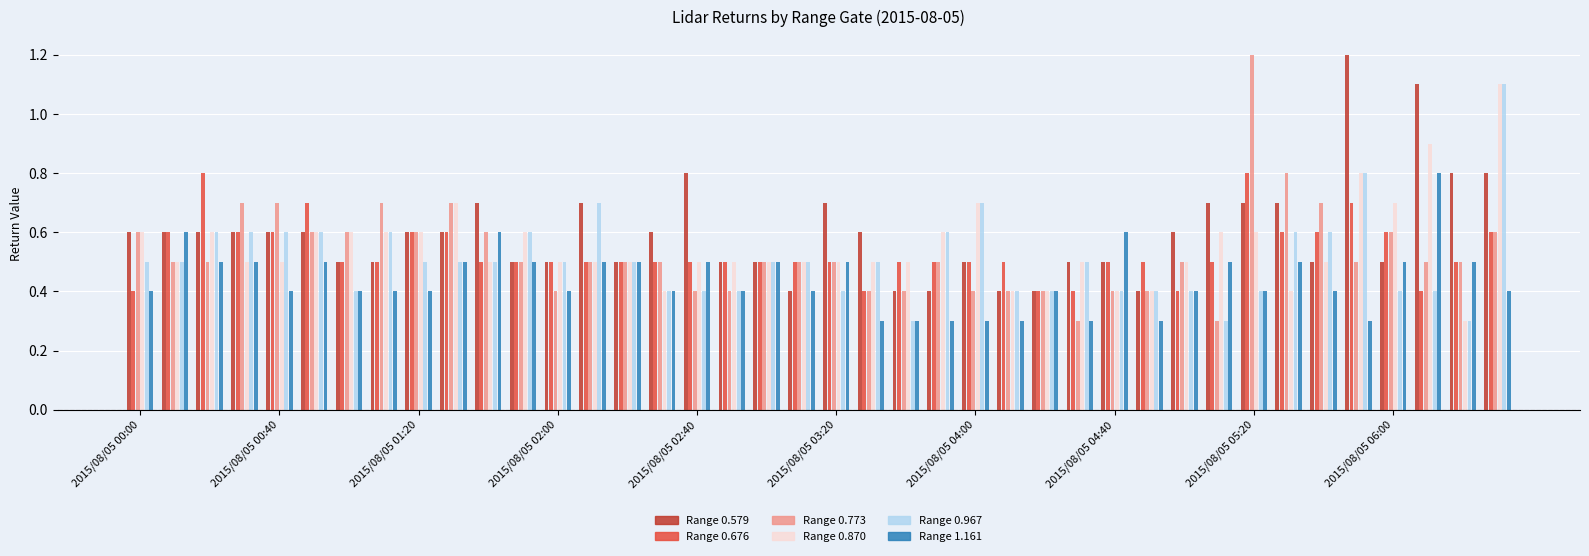

What is the maximum value shown in the chart?

1.2